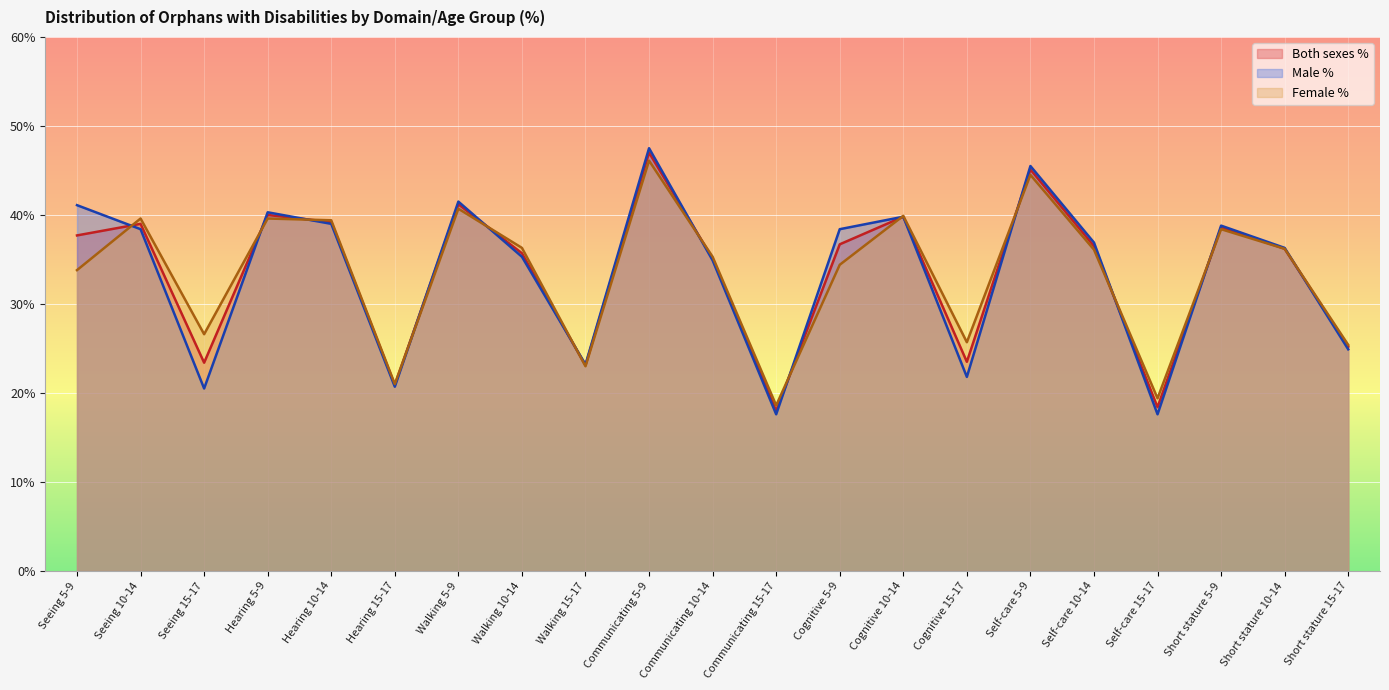

What is the label of the 10th point from the right?

Communicating 15-17